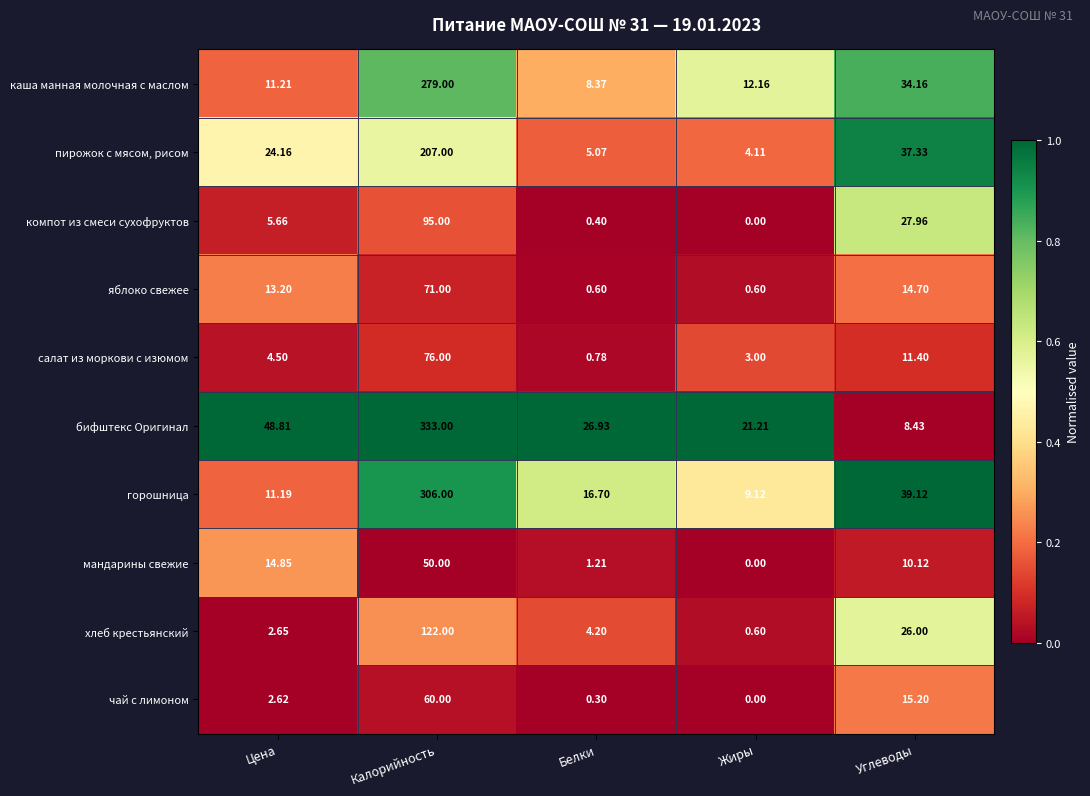

Is the value of мандарины свежие at Углеводы greater than the value of каша манная молочная с маслом at Белки?

Yes